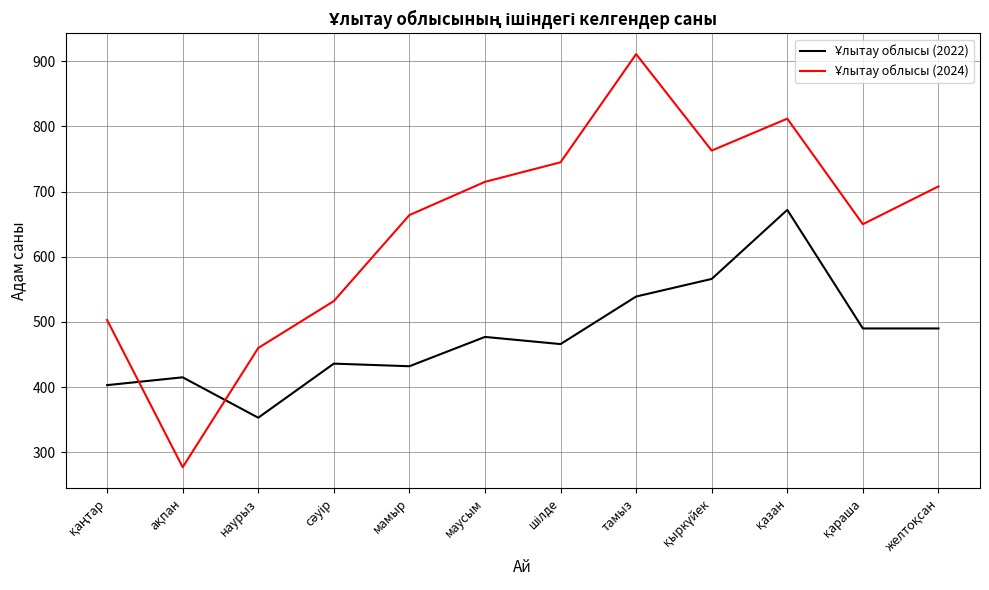

What is the maximum value shown in the chart?

911